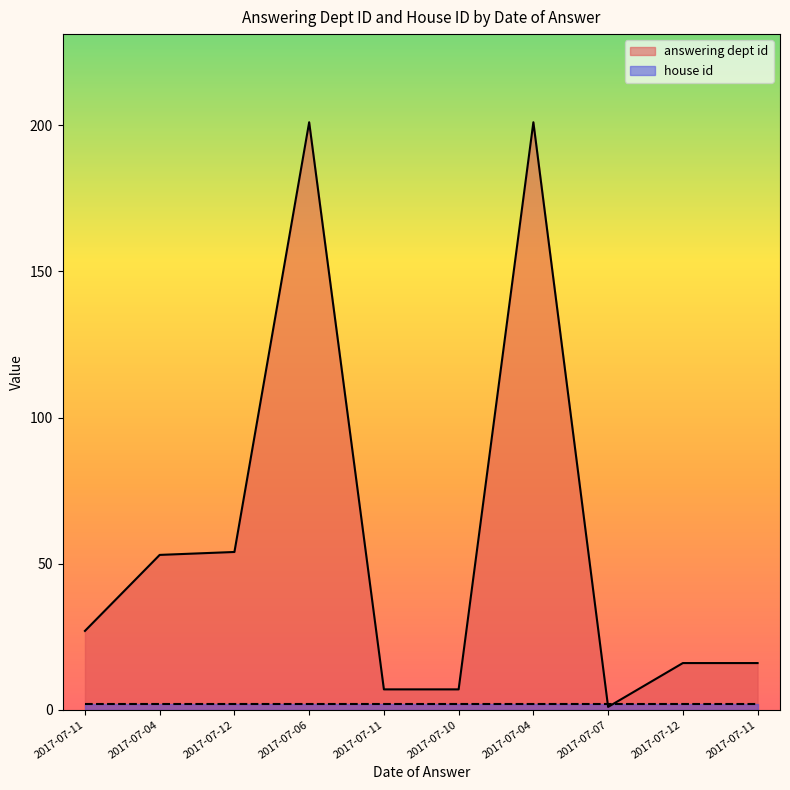

What is the difference between the maximum and minimum values?

200